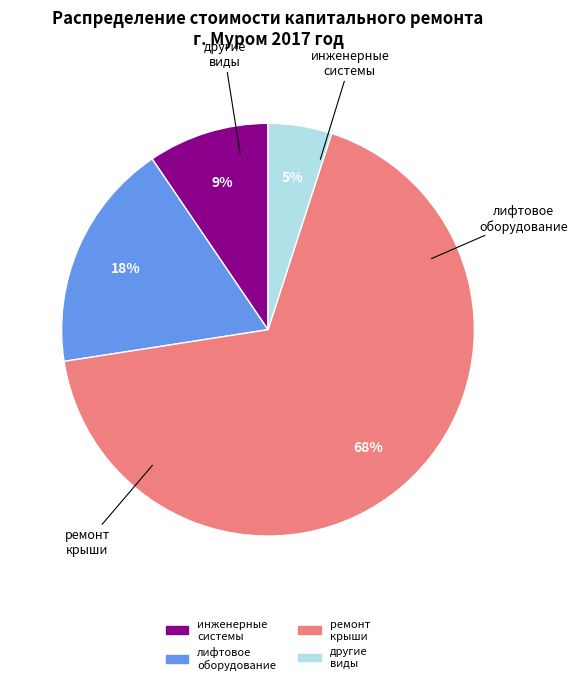

To the nearest percent, what is the average slice percentage?

25%